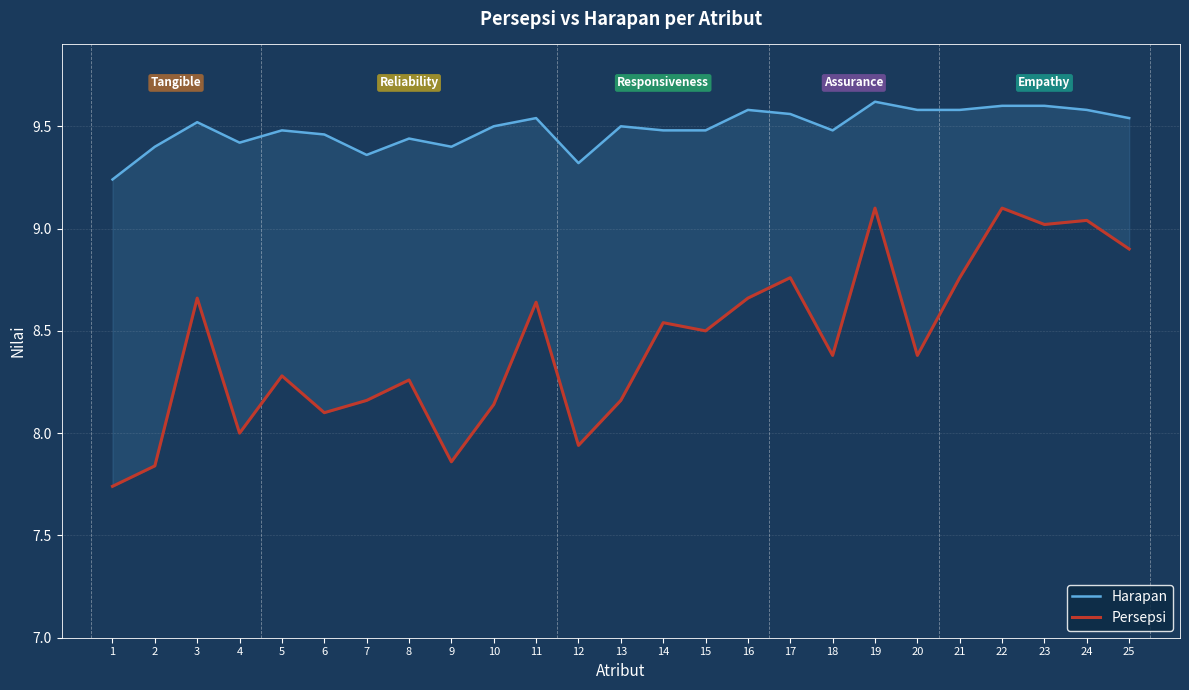

Reading right to left, transcribe all the data shown in this chart.

Harapan: 9.5	9.6	9.6	9.6	9.6	9.6	9.6	9.5	9.6	9.6	9.5	9.5	9.5	9.3	9.5	9.5	9.4	9.4	9.4	9.5	9.5	9.4	9.5	9.4	9.2
Persepsi: 8.9	9.0	9.0	9.1	8.8	8.4	9.1	8.4	8.8	8.7	8.5	8.5	8.2	7.9	8.6	8.1	7.9	8.3	8.2	8.1	8.3	8.0	8.7	7.8	7.7